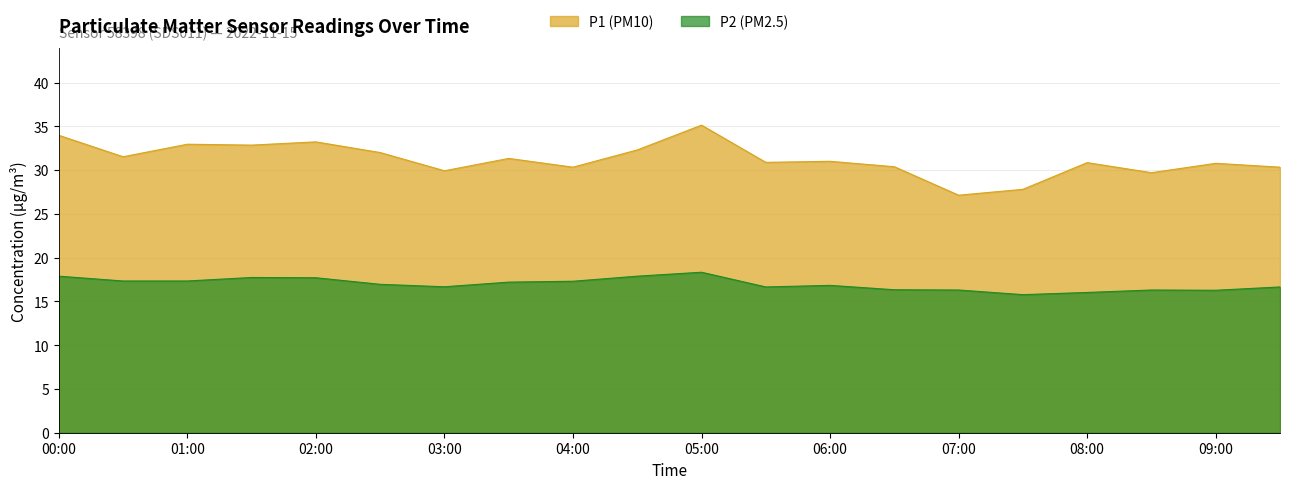

Where is the first local minimum for P2?

03:00